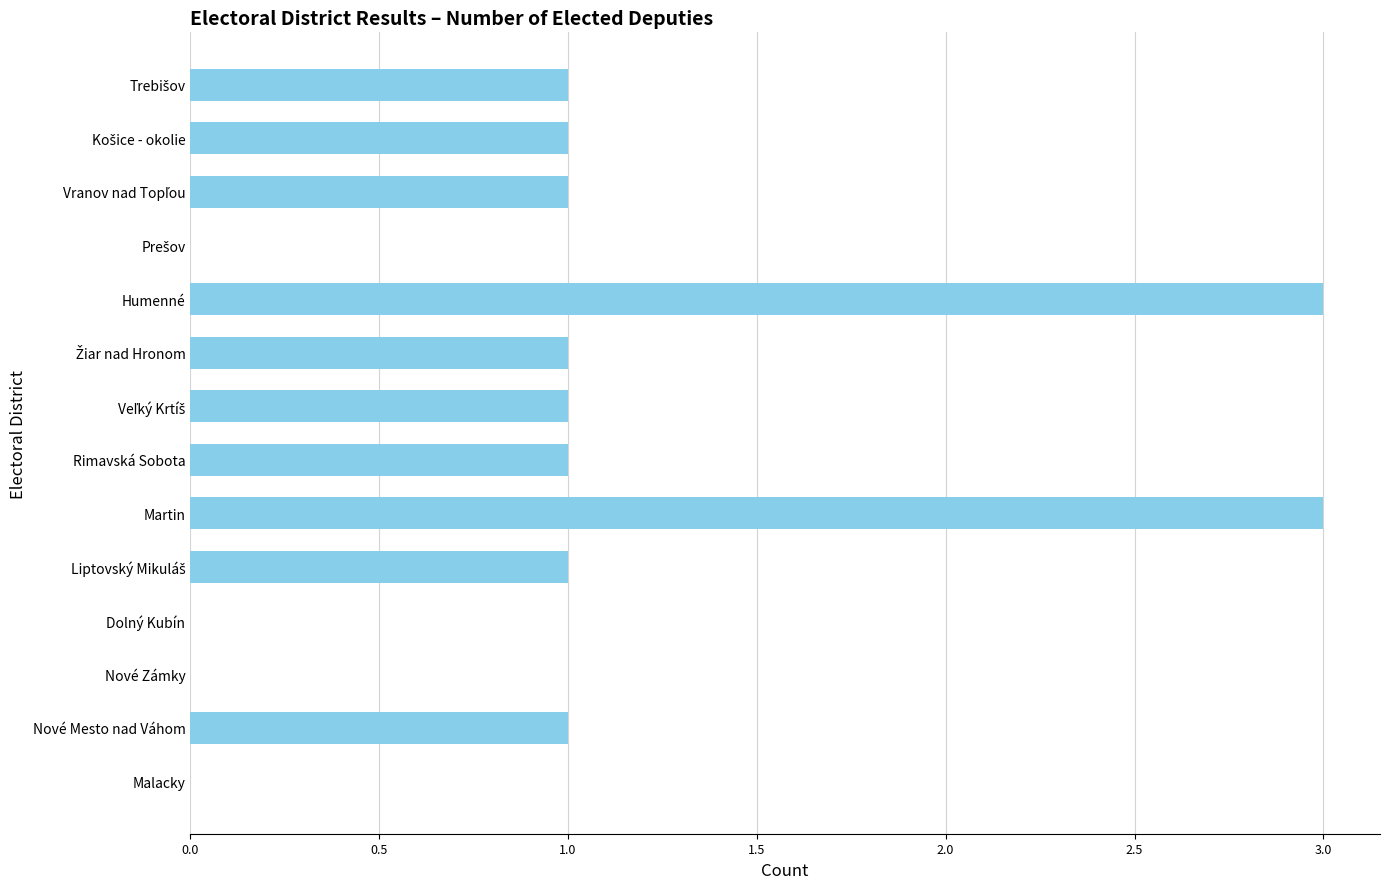

Count the values in the range 0 to 1.

12